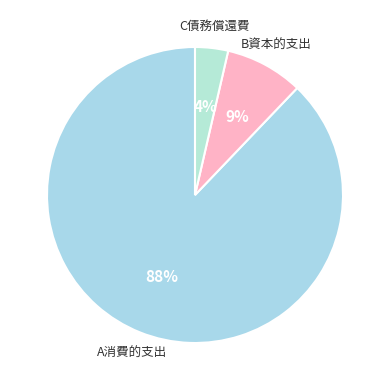

How many slices are in this pie chart?

3